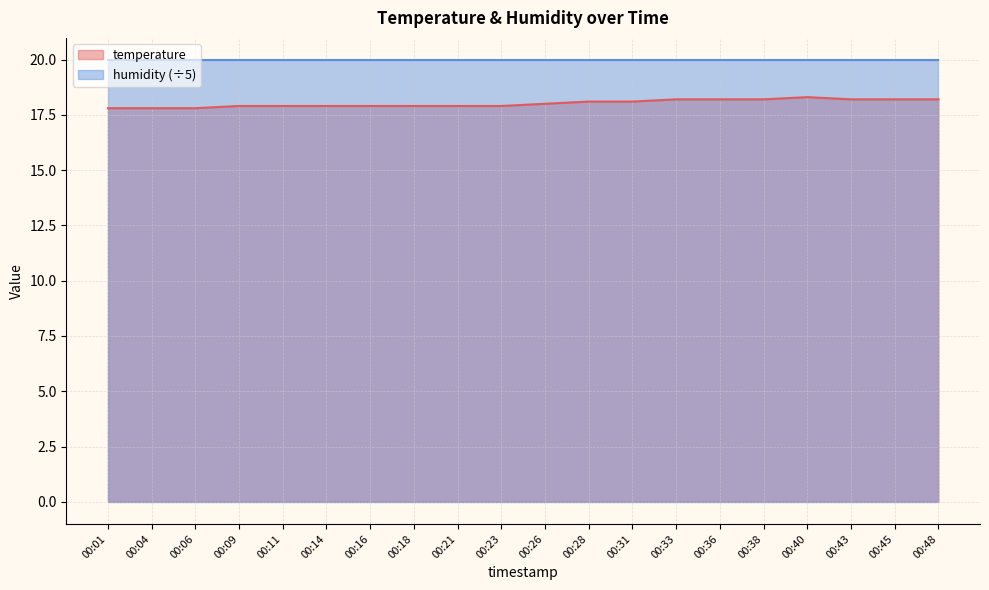

Does the chart have visible grid lines?

Yes